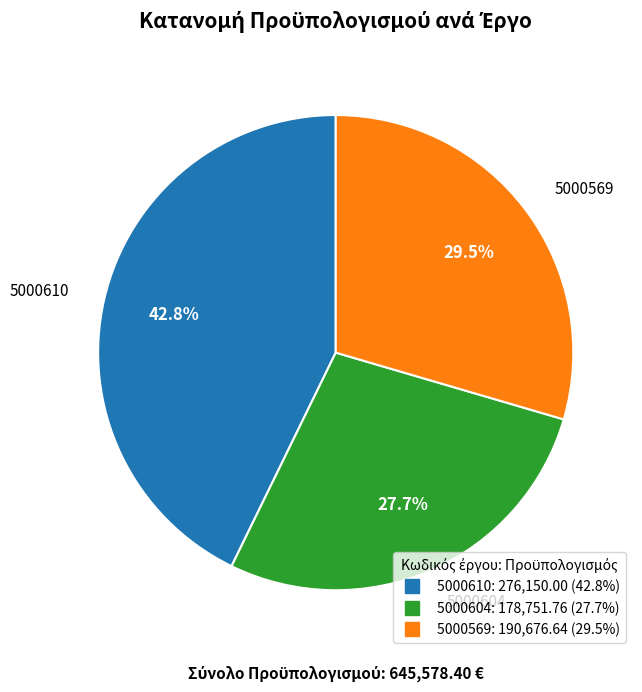

How many slices are in this pie chart?

3